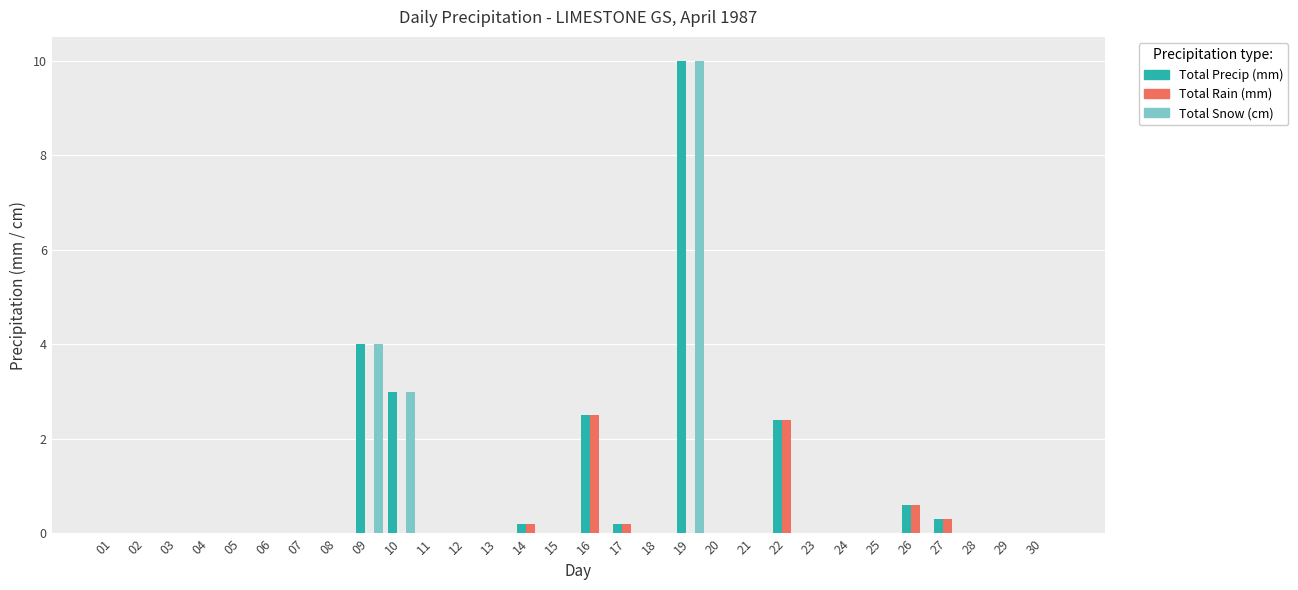

Are the bars grouped side by side (vs. stacked)?

Yes